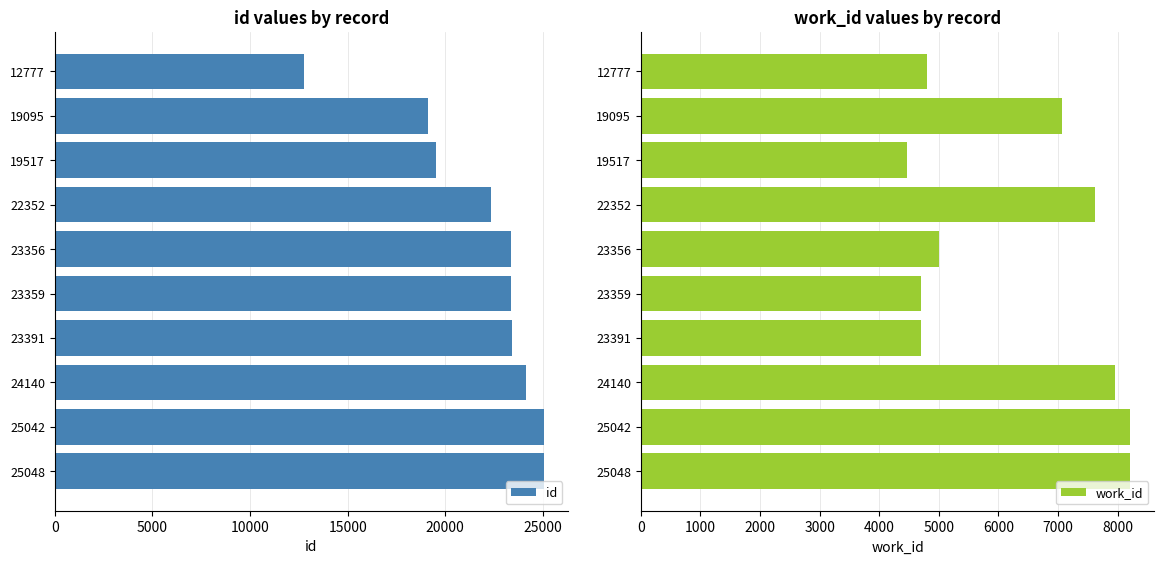

The id series shows 12777 at 12777. True or false?

True